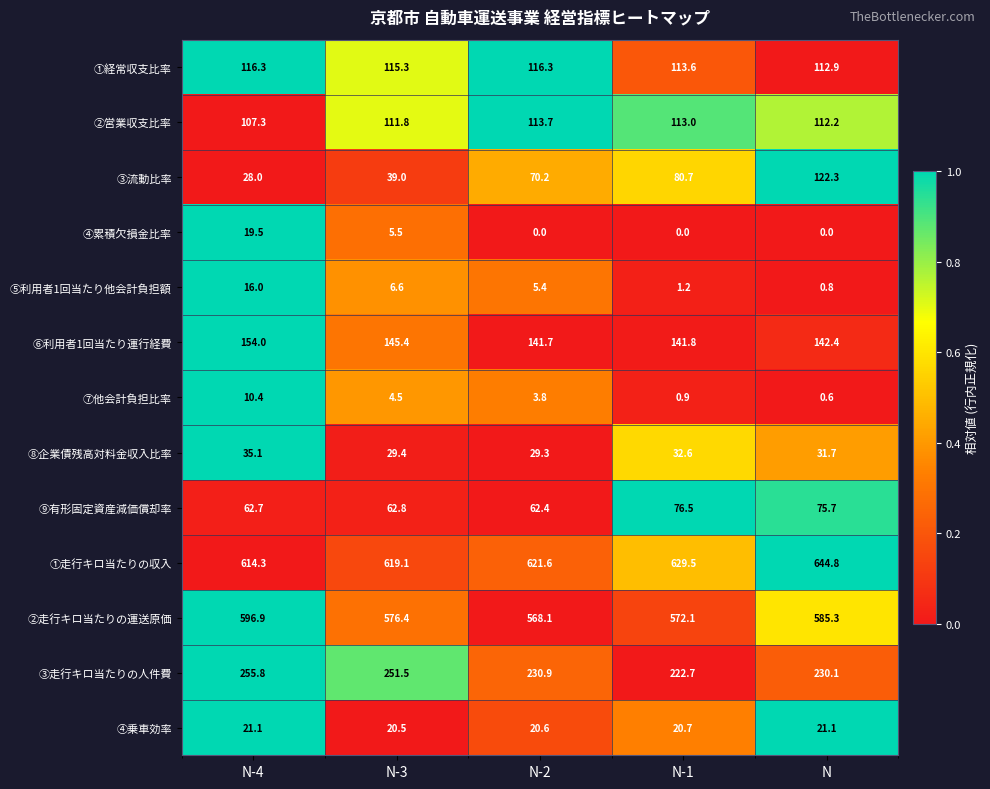

At which label does ⑦他会計負担比率 reach its minimum?

N